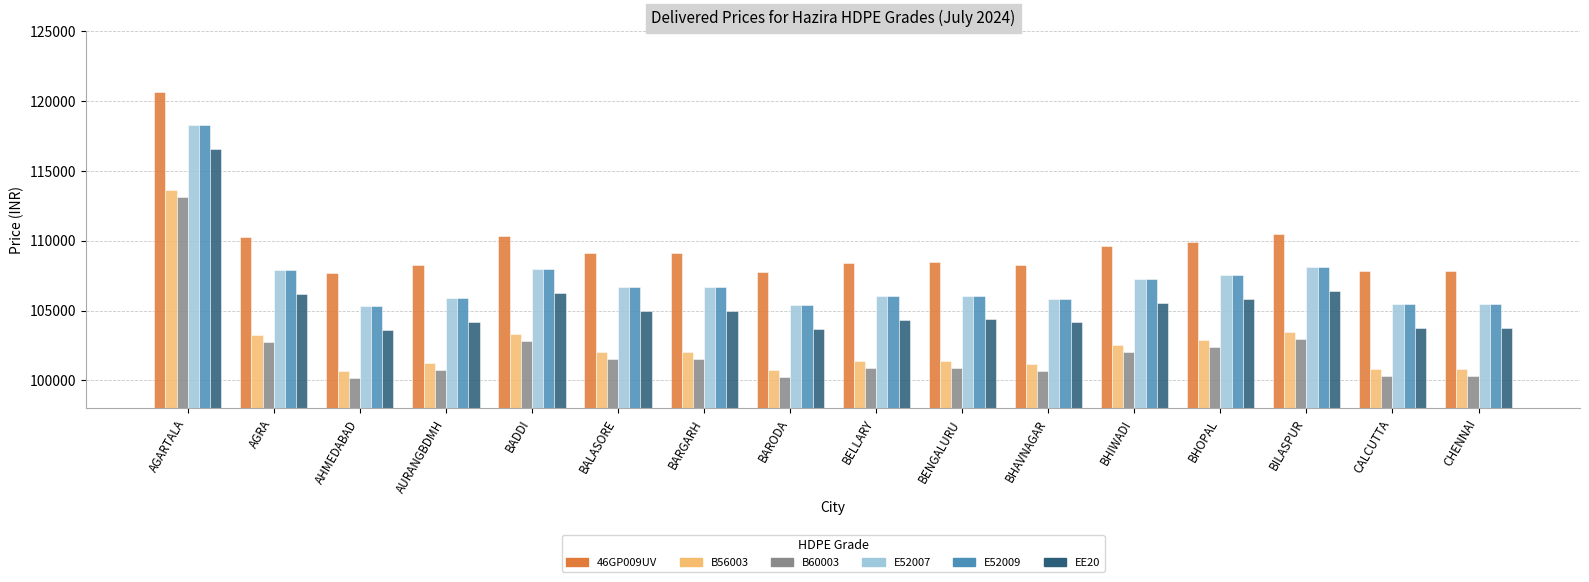

What is the total value across all series at BARODA?

623204